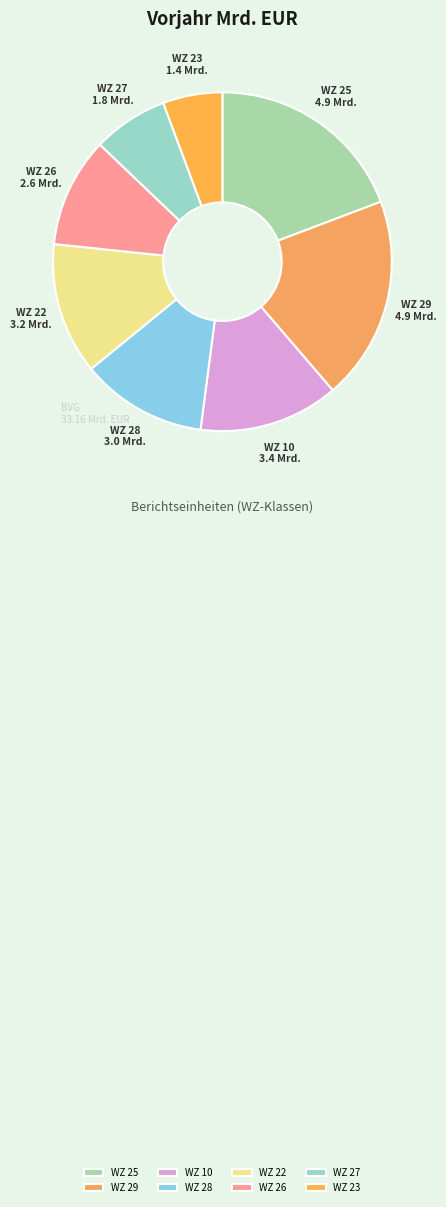

The WZ 28 slice represents 1% of the pie. True or false?

False